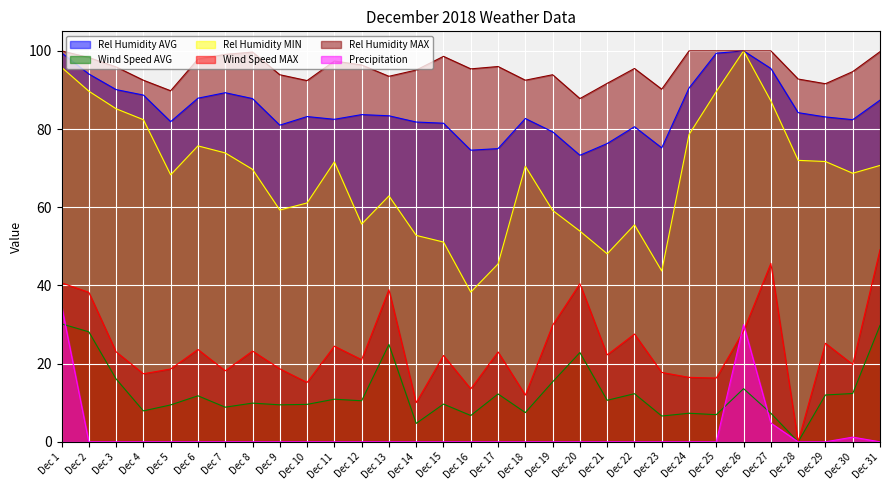

In Rel Humidity MAX, how many points are higher than both neighbors (excluding endpoints)?

6